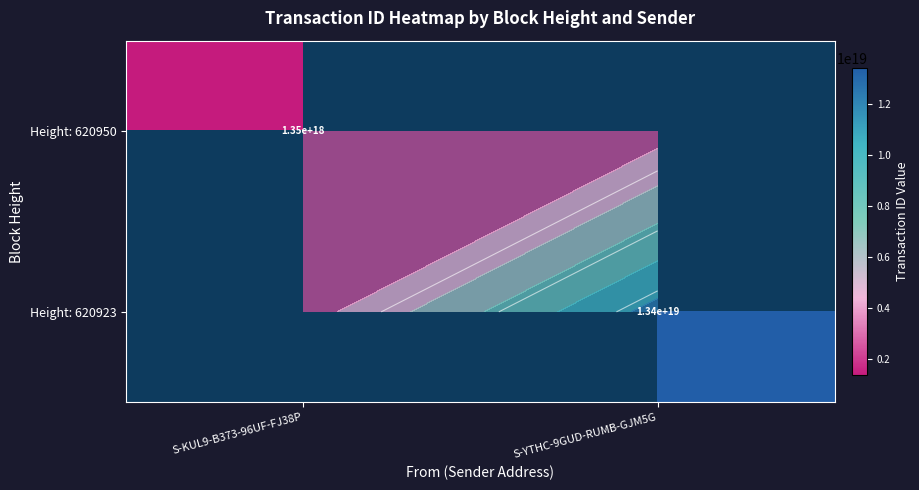

What is the minimum value shown in the chart?

1350137702034153728.0